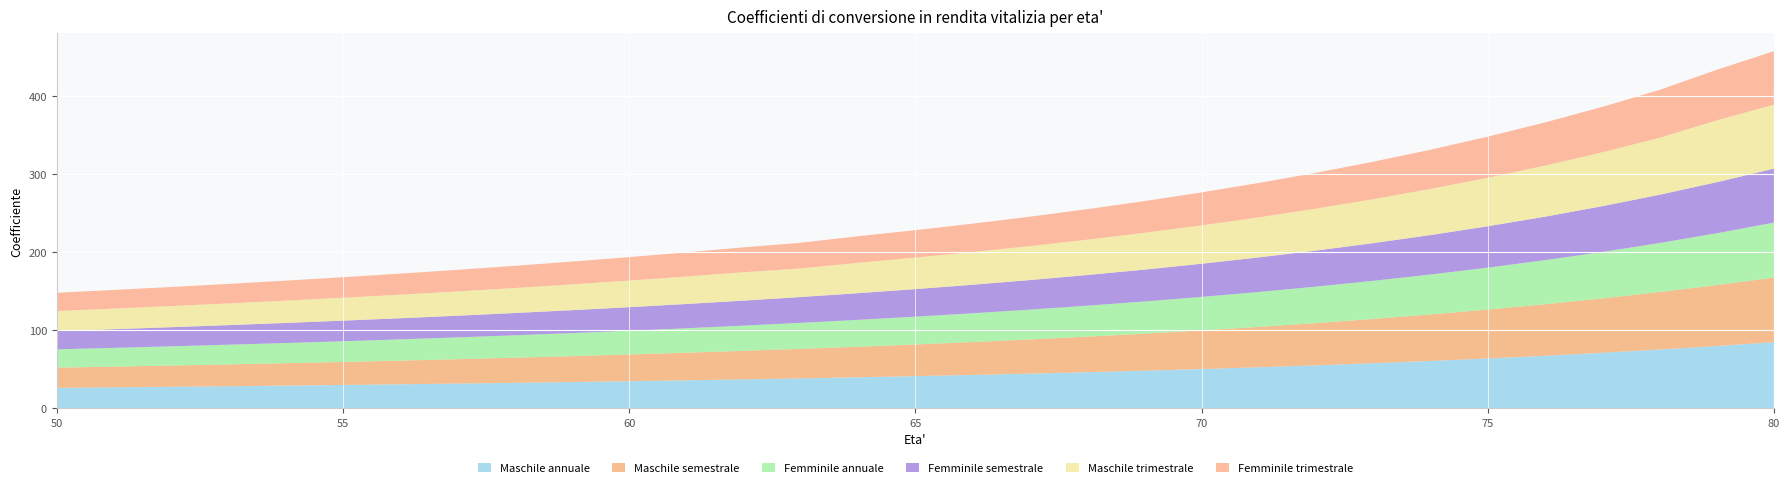

Reading left to right, what are all the values shown in this chart?

Maschile annuale: 26.0	26.7	27.4	28.1	28.9	29.7	30.6	31.5	32.4	33.4	34.5	35.7	36.9	38.2	39.5	41.0	42.5	44.2	46.0	48.0	50.1	52.4	54.8	57.5	60.5	63.6	67.1	70.9	75.0	79.6	84.5
Maschile semestrale: 25.8	26.5	27.2	27.9	28.7	29.5	30.3	31.2	32.2	33.2	34.2	35.3	36.5	37.8	39.1	40.6	42.1	43.7	45.5	47.4	49.5	51.7	54.1	56.7	59.5	62.6	66.0	69.6	73.6	78.0	82.7
Femminile annuale: 23.5	24.1	24.6	25.2	25.9	26.5	27.2	27.9	28.7	29.5	30.4	31.3	32.3	33.3	34.4	35.6	36.9	38.2	39.7	41.2	42.9	44.7	46.7	48.8	51.2	53.7	56.4	59.5	62.8	66.4	70.4
Femminile semestrale: 23.4	23.9	24.5	25.1	25.7	26.3	27.0	27.8	28.5	29.3	30.2	31.1	32.0	33.0	34.1	35.3	36.5	37.8	39.3	40.8	42.4	44.2	46.2	48.2	50.5	53.0	55.7	58.6	61.8	65.3	69.1
Maschile trimestrale: 25.7	26.4	27.1	27.8	28.6	29.4	30.2	31.1	32.0	33.0	34.1	35.2	36.4	36.6	38.9	40.4	41.9	43.5	45.2	47.1	49.2	51.3	53.7	56.3	59.1	62.1	65.4	69.0	73.0	79.2	81.9
Femminile trimestrale: 23.3	23.8	24.4	25.0	25.6	26.3	26.9	27.7	28.4	29.2	30.0	30.9	31.9	32.9	34.0	35.1	36.4	37.7	39.1	40.6	42.2	44.0	45.9	47.9	50.2	52.6	55.3	58.2	61.3	64.8	68.5